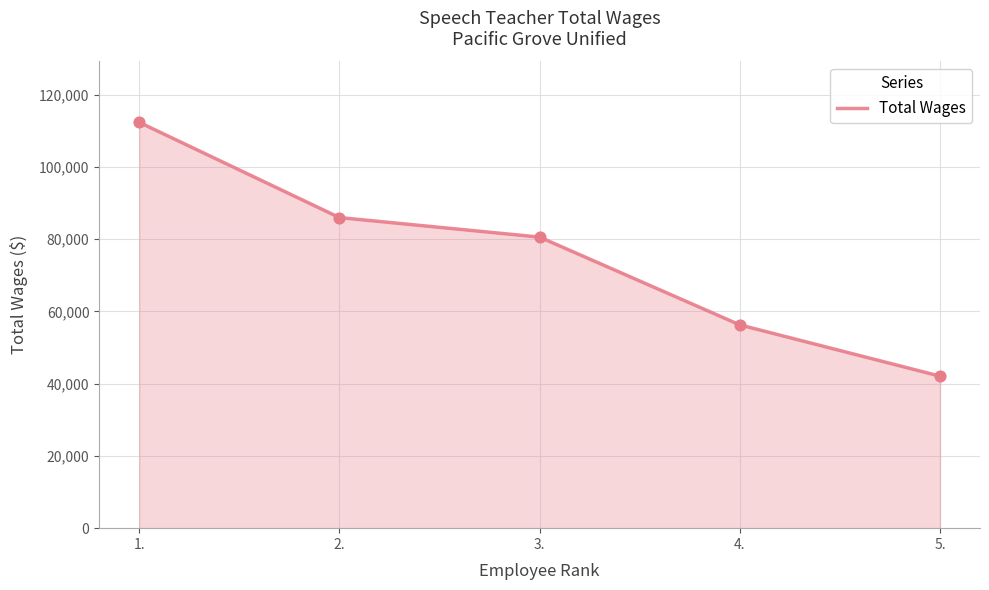

What is the ratio of the value at 5. to the value at 2.?

0.5